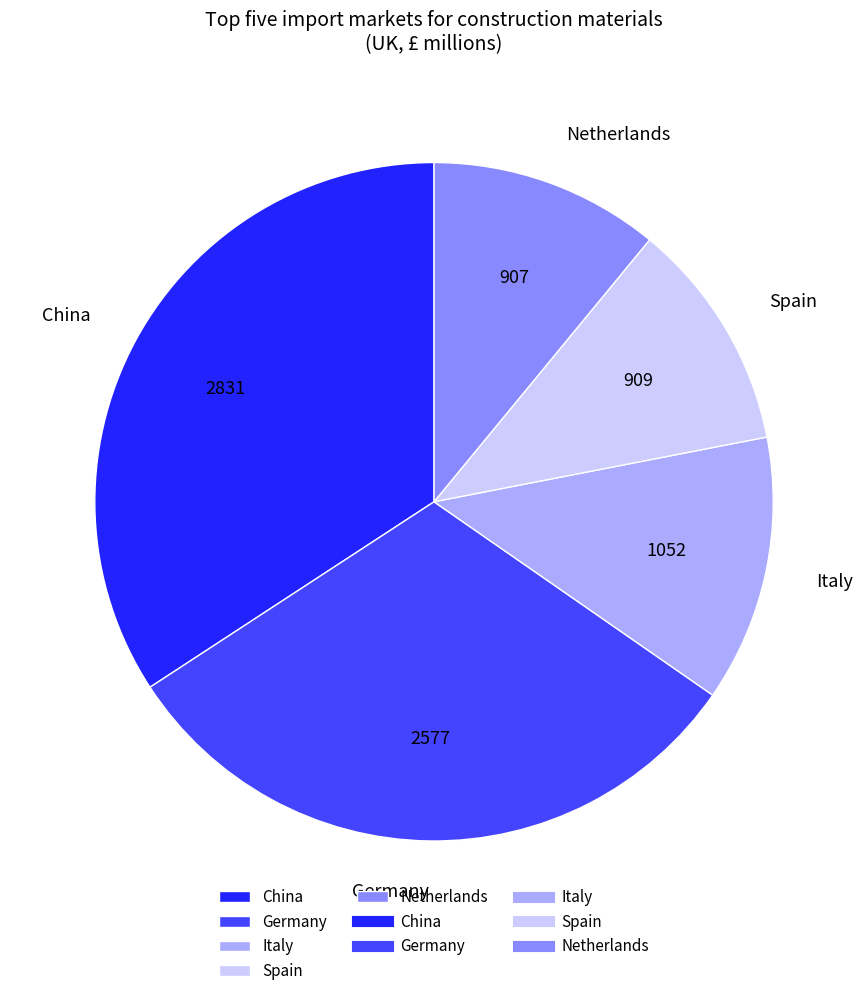

Which slice is the largest?

China